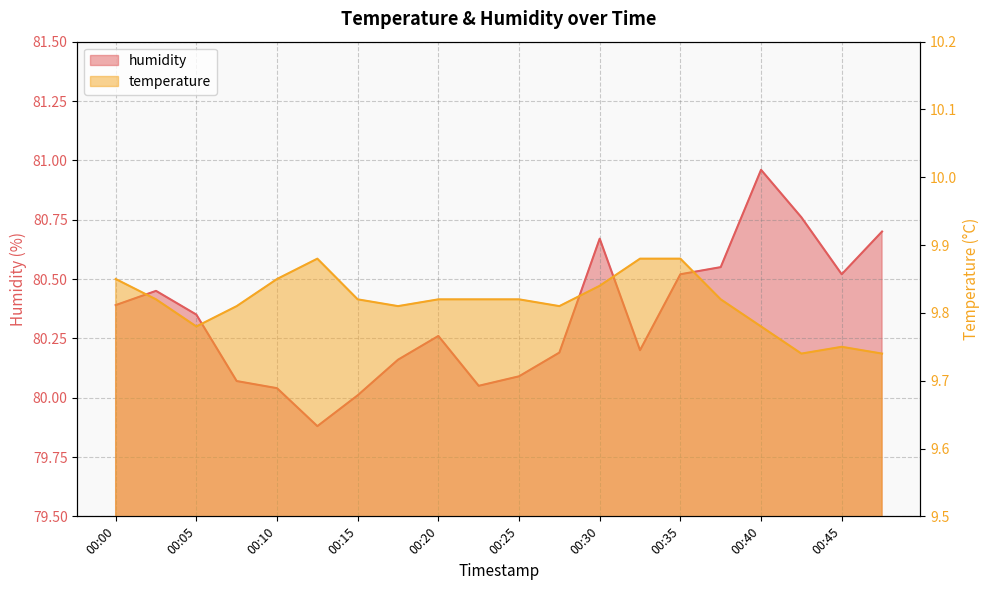

What is the difference between the maximum and minimum values in the temperature series?

0.1